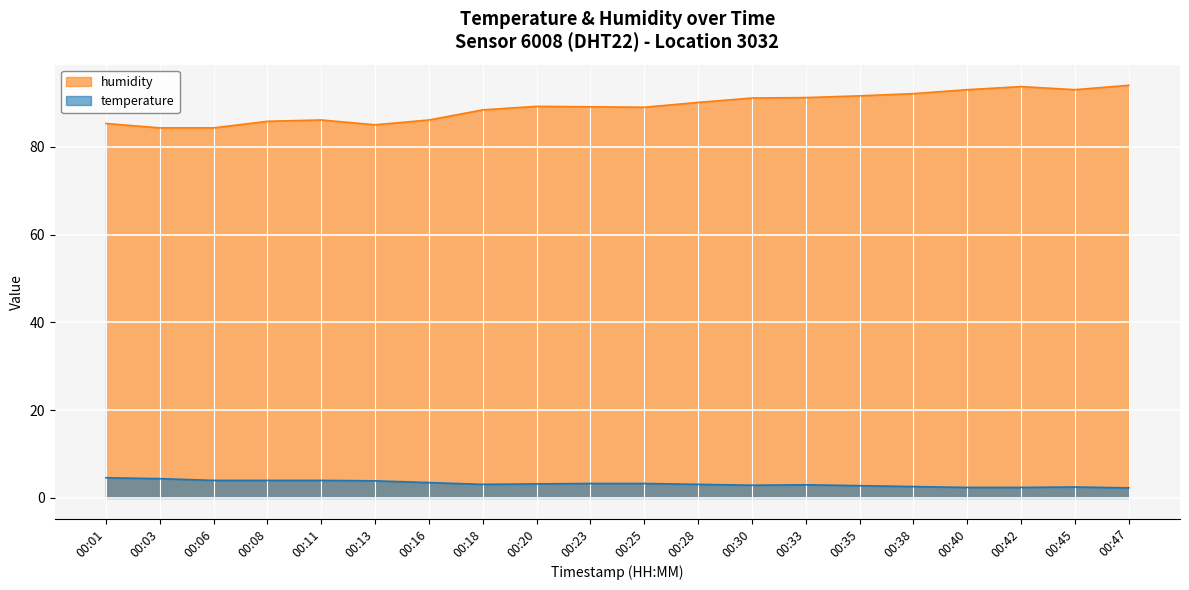

Rank the series by their average value, from highest to lowest.

humidity, temperature